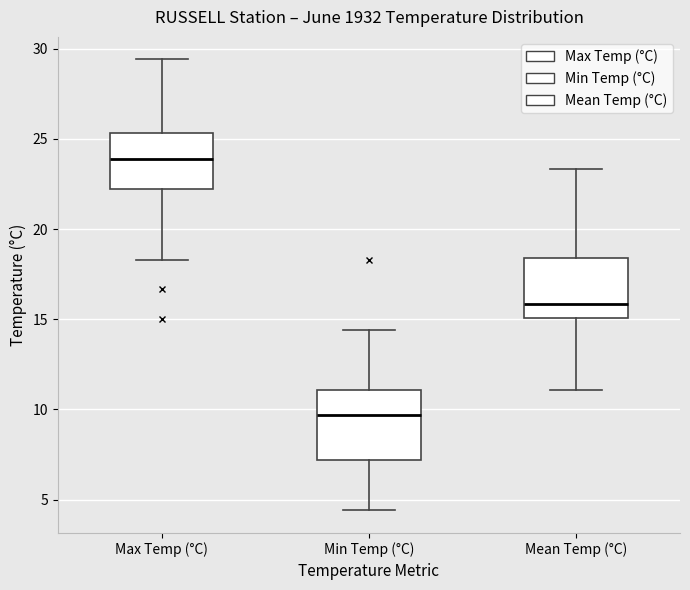

Which box's median line is the highest?

Max Temp (°C)